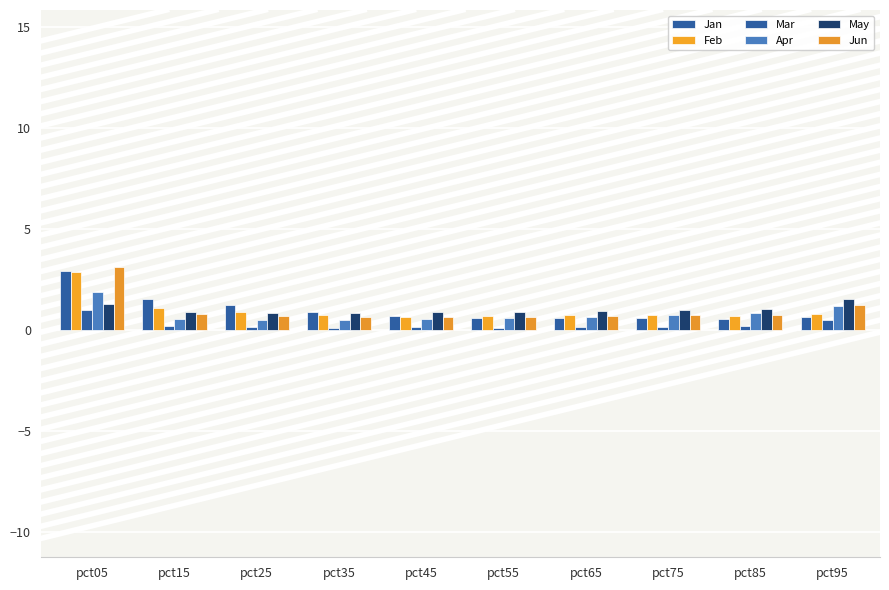

What is the value of the Mar bar at the 1st from the left?

1.0